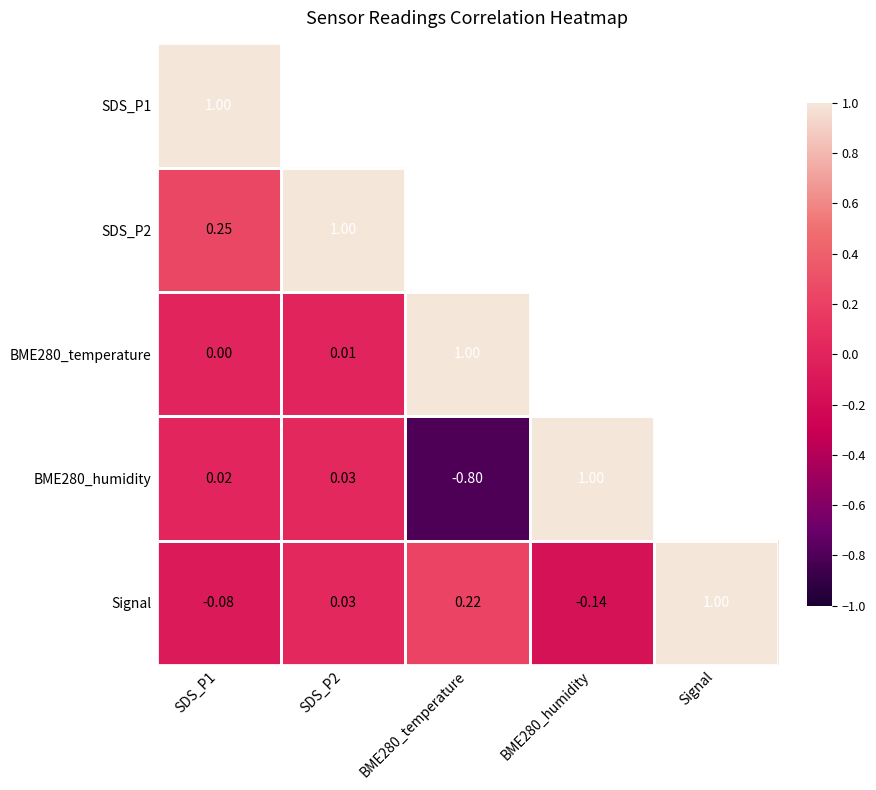

Is the value of SDS_P2 at SDS_P1 greater than the value of BME280_humidity at SDS_P1?

Yes